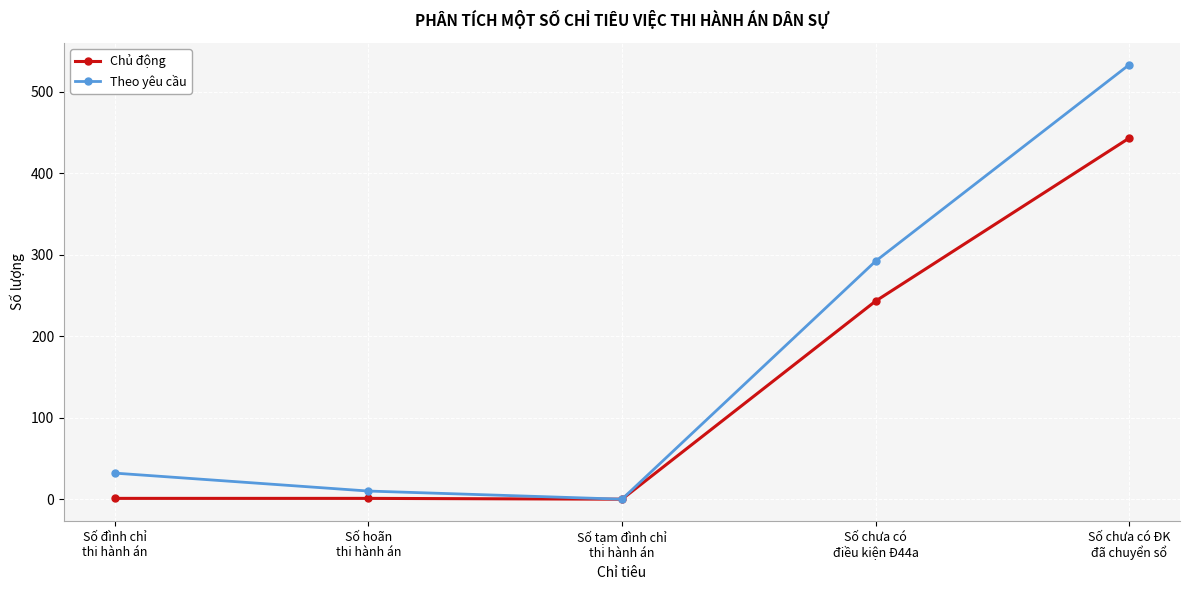

How many interior local valleys does the Theo yêu cầu series have?

1